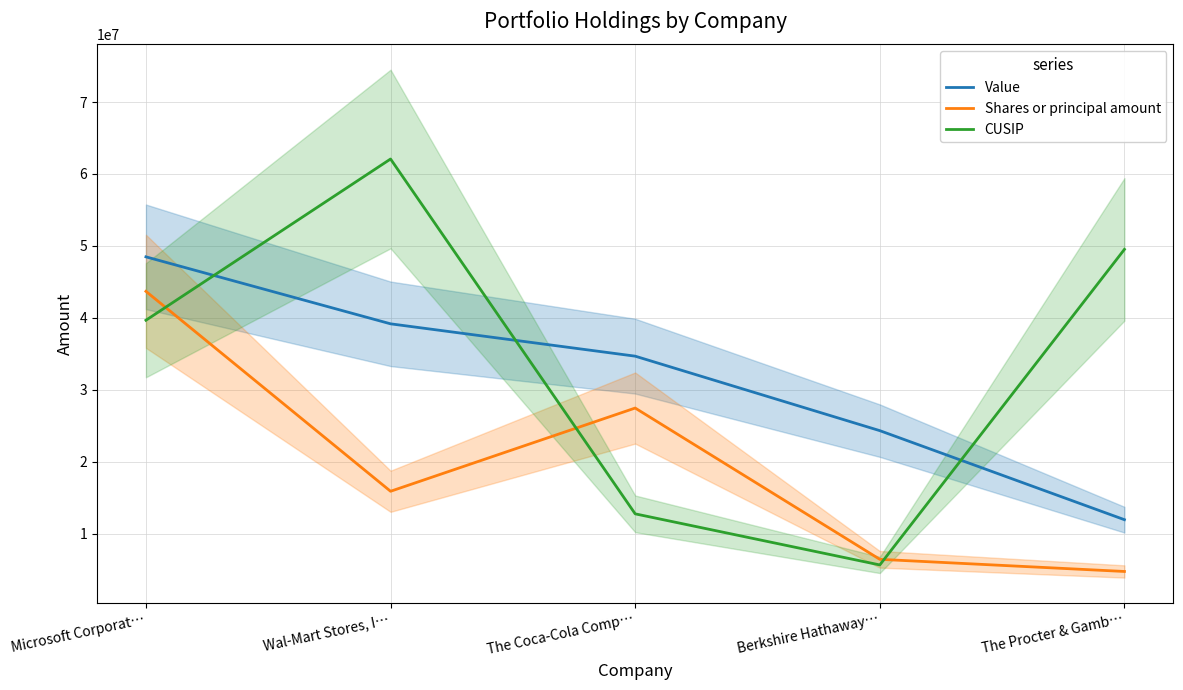

What is the minimum value shown in the chart?

4737000.0